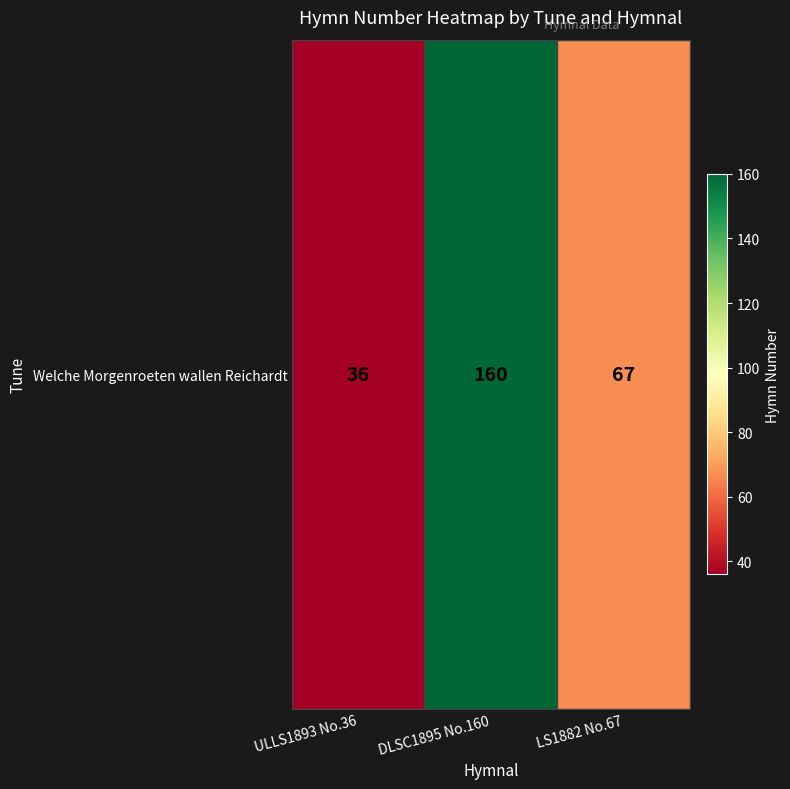

At which label is the value closest to 98?

LS1882 No.67